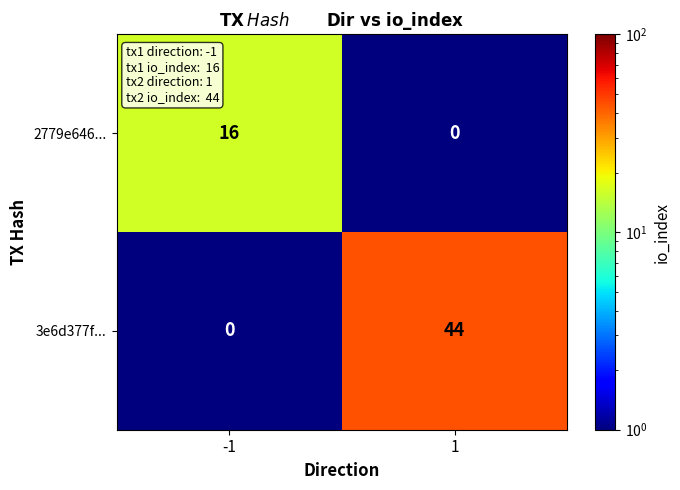

Between -1 and 1, which series saw the biggest shift?

3e6d377f...